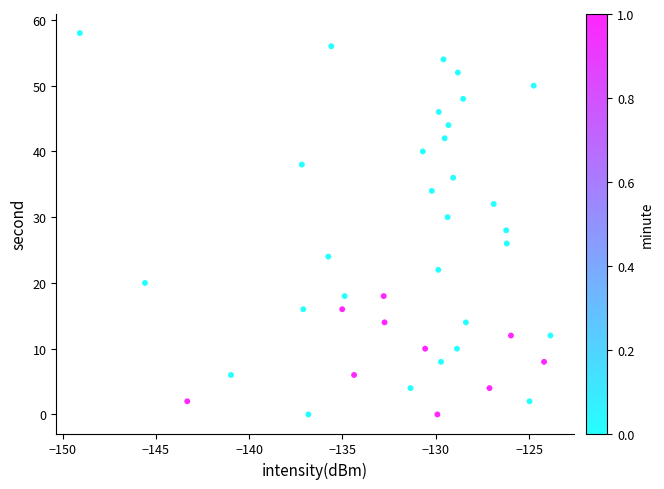

What is the range of Y values (max minus min)?

58